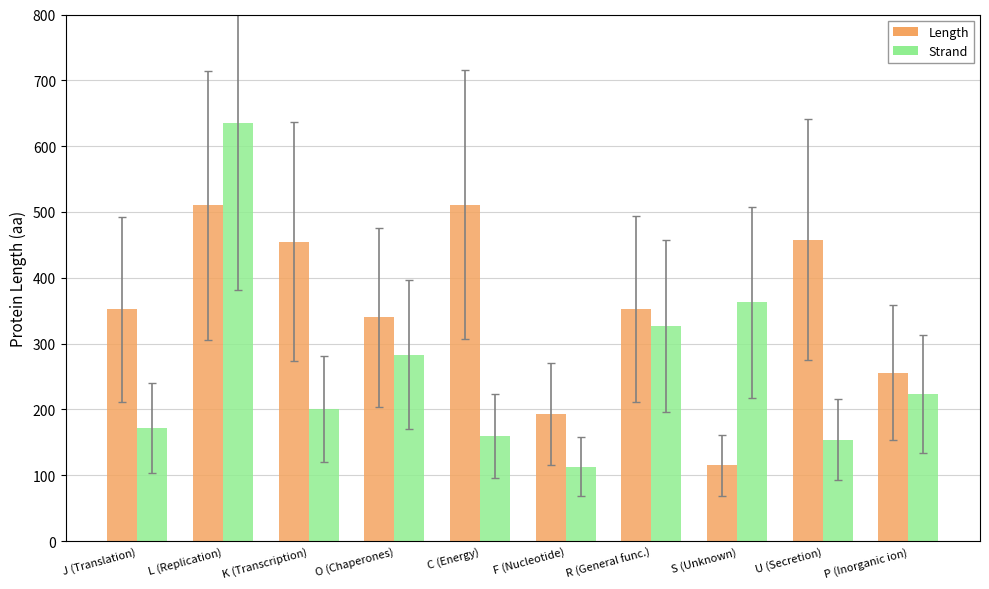

At K (Transcription), list the series in order from largest to smallest.

Length, Strand